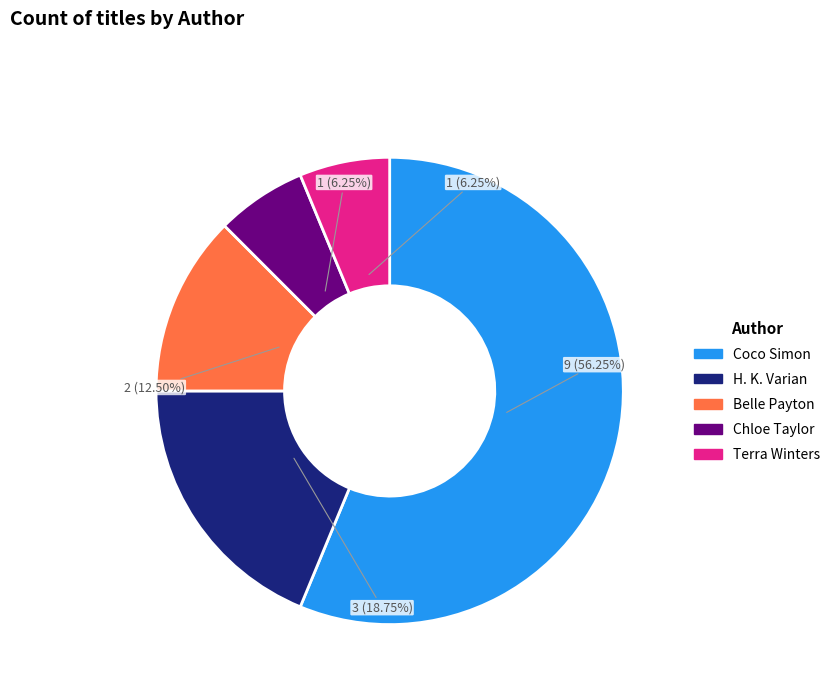

Is there any slice that represents more than half of the pie?

Yes